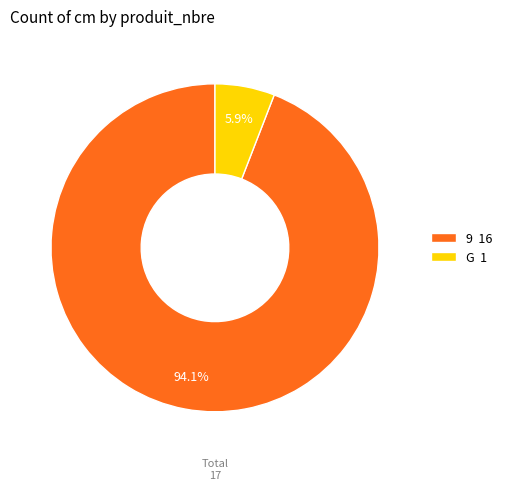

To the nearest percent, what is the difference between the G and 9 slice percentages?

88%